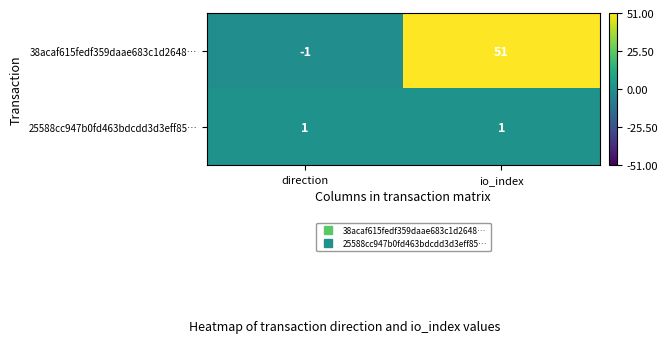

At which category is the sum across all series the highest?

io_index